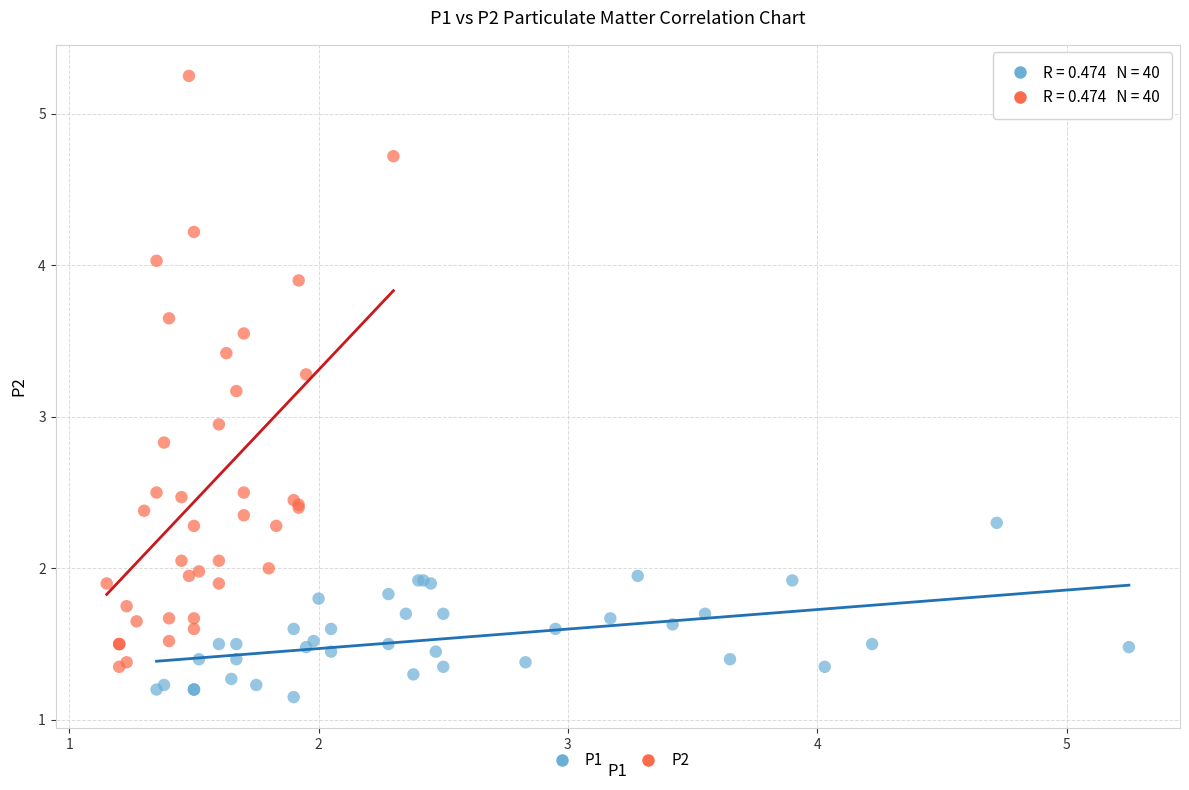

What are all the series names shown in the legend?

P1, P2